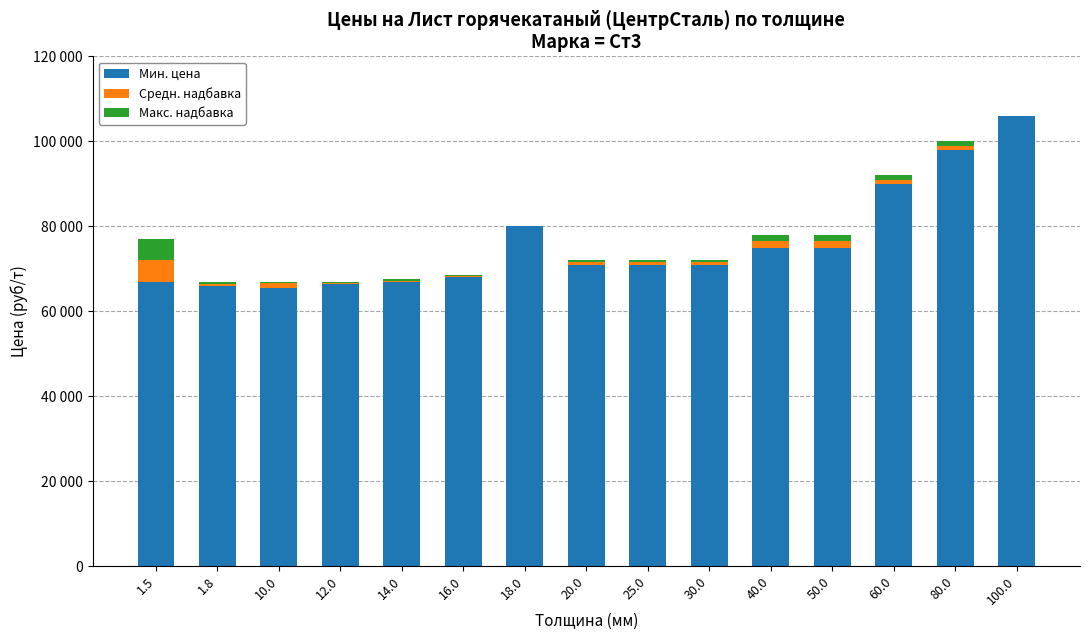

Are the bars grouped side by side (vs. stacked)?

No